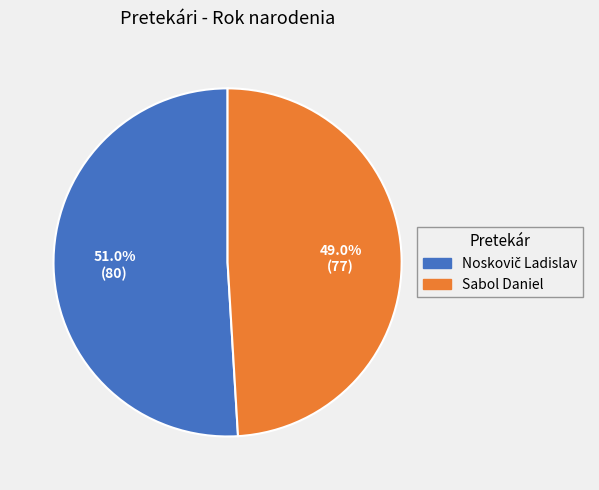

Which slice is the smallest?

Sabol Daniel